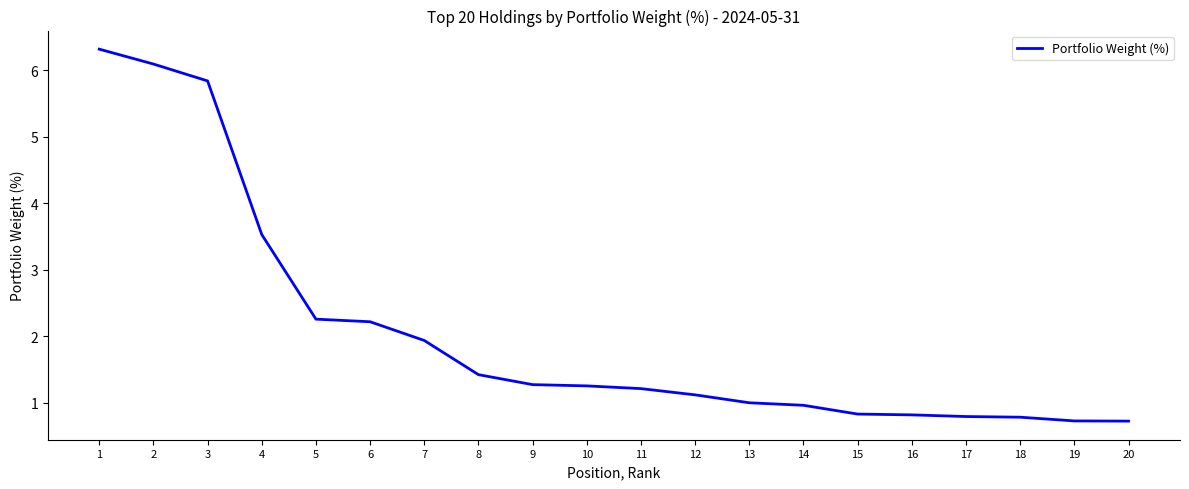

Reading right to left, what are all the values shown in this chart?

0.7	0.7	0.8	0.8	0.8	0.8	1.0	1.0	1.1	1.2	1.3	1.3	1.4	1.9	2.2	2.3	3.5	5.8	6.1	6.3